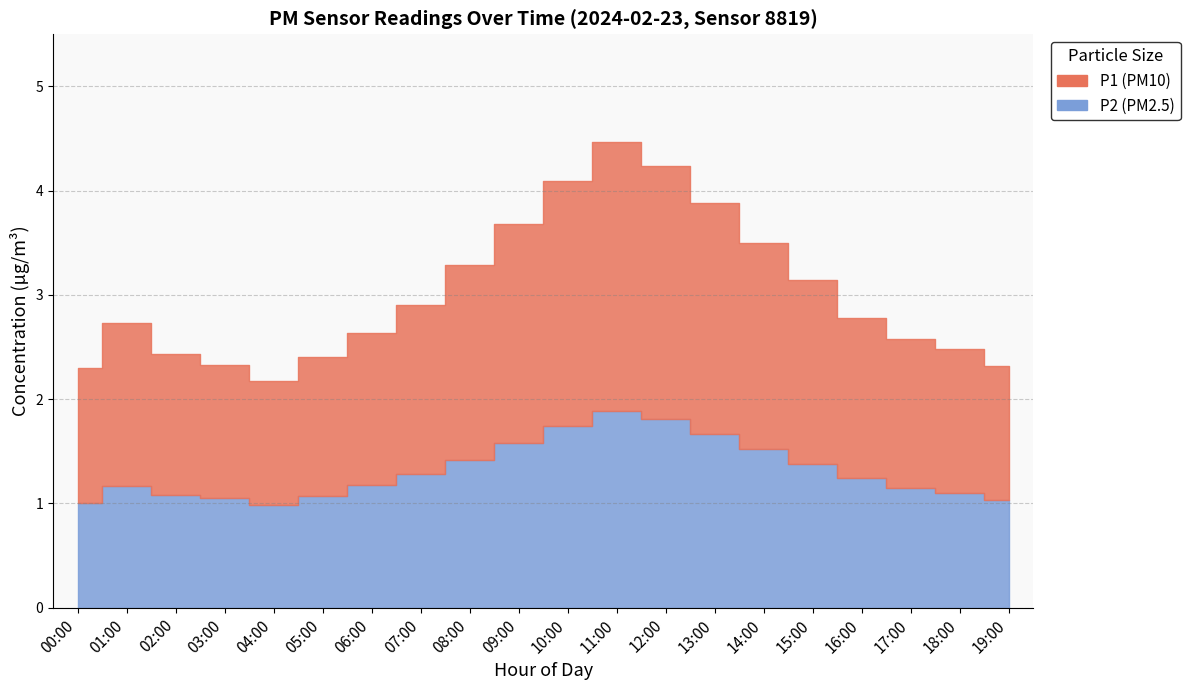

Reading left to right, transcribe all the data shown in this chart.

P1: 00:00=1.2	01:00=1.4	02:00=1.4	03:00=1.3	04:00=1.2	05:00=1.3	06:00=1.4	07:00=1.6	08:00=1.9	09:00=2.1	10:00=2.4	11:00=2.6	12:00=2.4	13:00=2.2	14:00=2.0	15:00=1.8	16:00=1.5	17:00=1.4	18:00=1.4	19:00=1.3
P2: 00:00=1.0	01:00=1.1	02:00=1.1	03:00=1.1	04:00=1.0	05:00=1.1	06:00=1.2	07:00=1.3	08:00=1.4	09:00=1.6	10:00=1.7	11:00=1.9	12:00=1.8	13:00=1.7	14:00=1.5	15:00=1.4	16:00=1.2	17:00=1.1	18:00=1.1	19:00=1.0